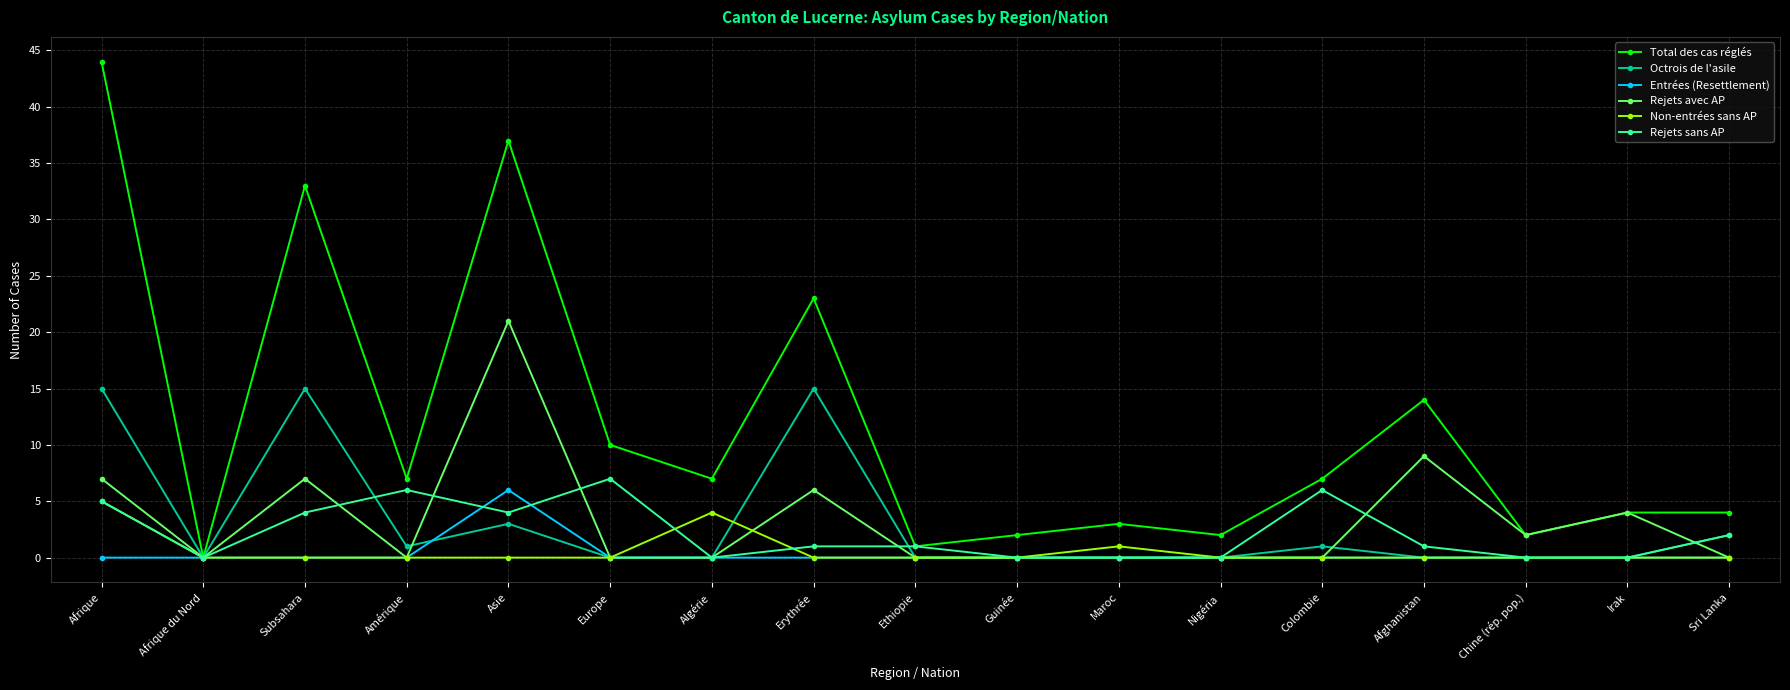

Reading left to right, transcribe all the data shown in this chart.

Total des cas réglés: 44	0	33	7	37	10	7	23	1	2	3	2	7	14	2	4	4
Octrois de l'asile: 15	0	15	1	3	0	0	15	0	0	0	0	1	0	0	0	2
Entrées (Resettlement): 0	0	0	0	6	0	0	0	0	0	0	0	0	0	0	0	0
Rejets avec AP: 7	0	7	0	21	0	0	6	0	0	0	0	0	9	2	4	0
Non-entrées sans AP: 5	0	0	0	0	0	4	0	0	0	1	0	0	0	0	0	0
Rejets sans AP: 5	0	4	6	4	7	0	1	1	0	0	0	6	1	0	0	2